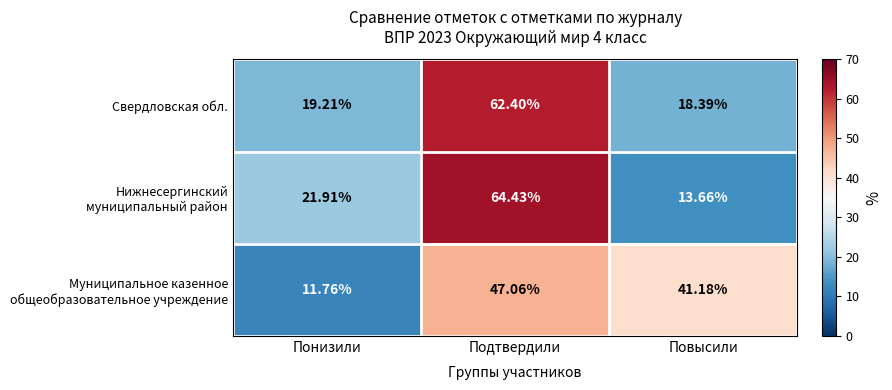

At which category is the sum across all series the highest?

Подтвердили